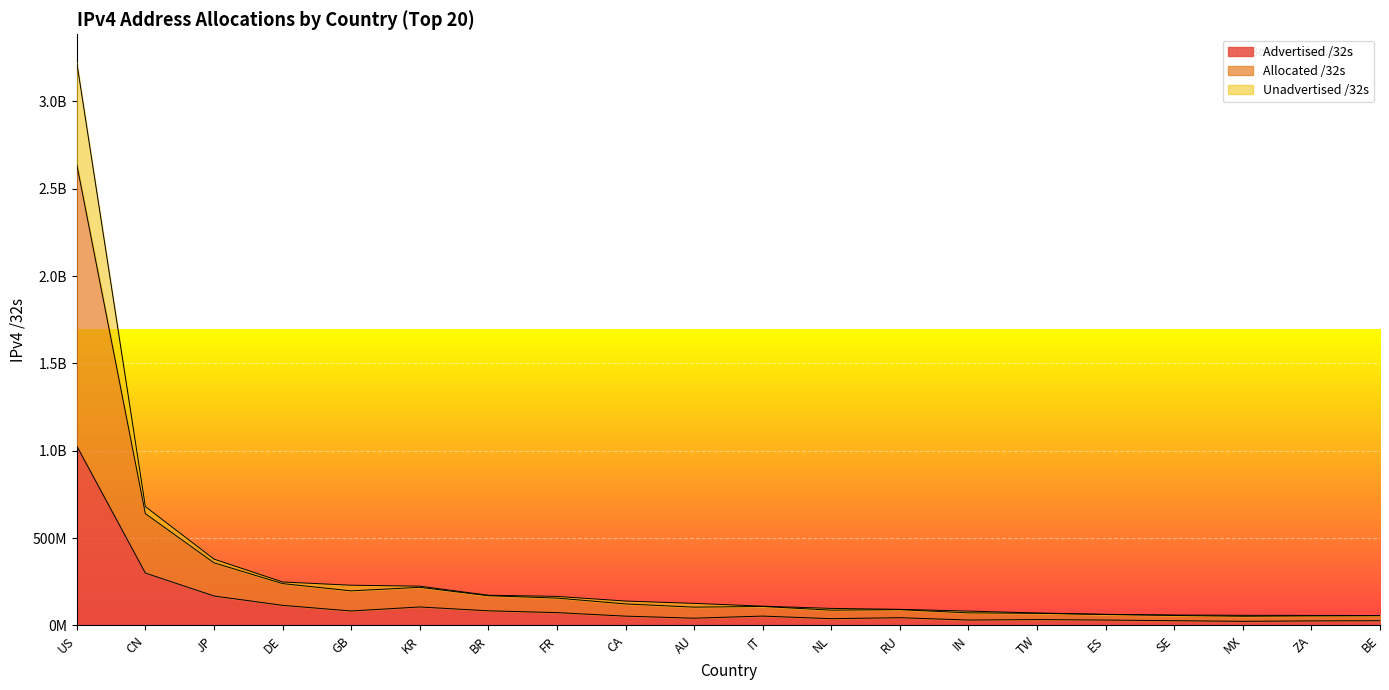

True or false: Allocated /32s and Advertised /32s intersect in this chart.

False